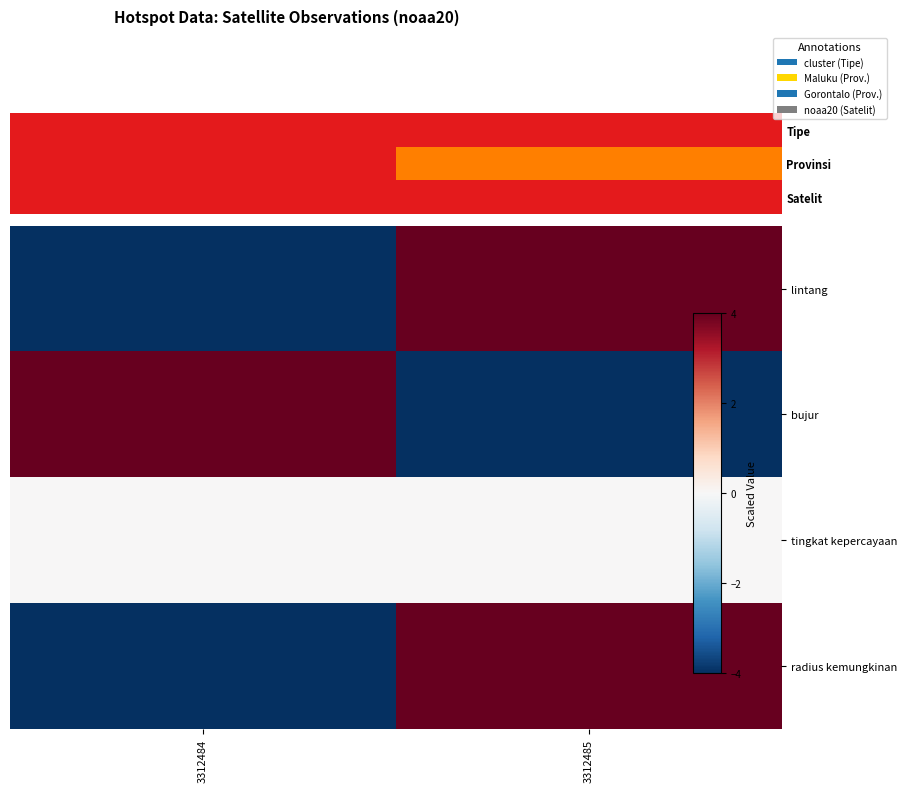

What is the maximum value shown in the chart?

4